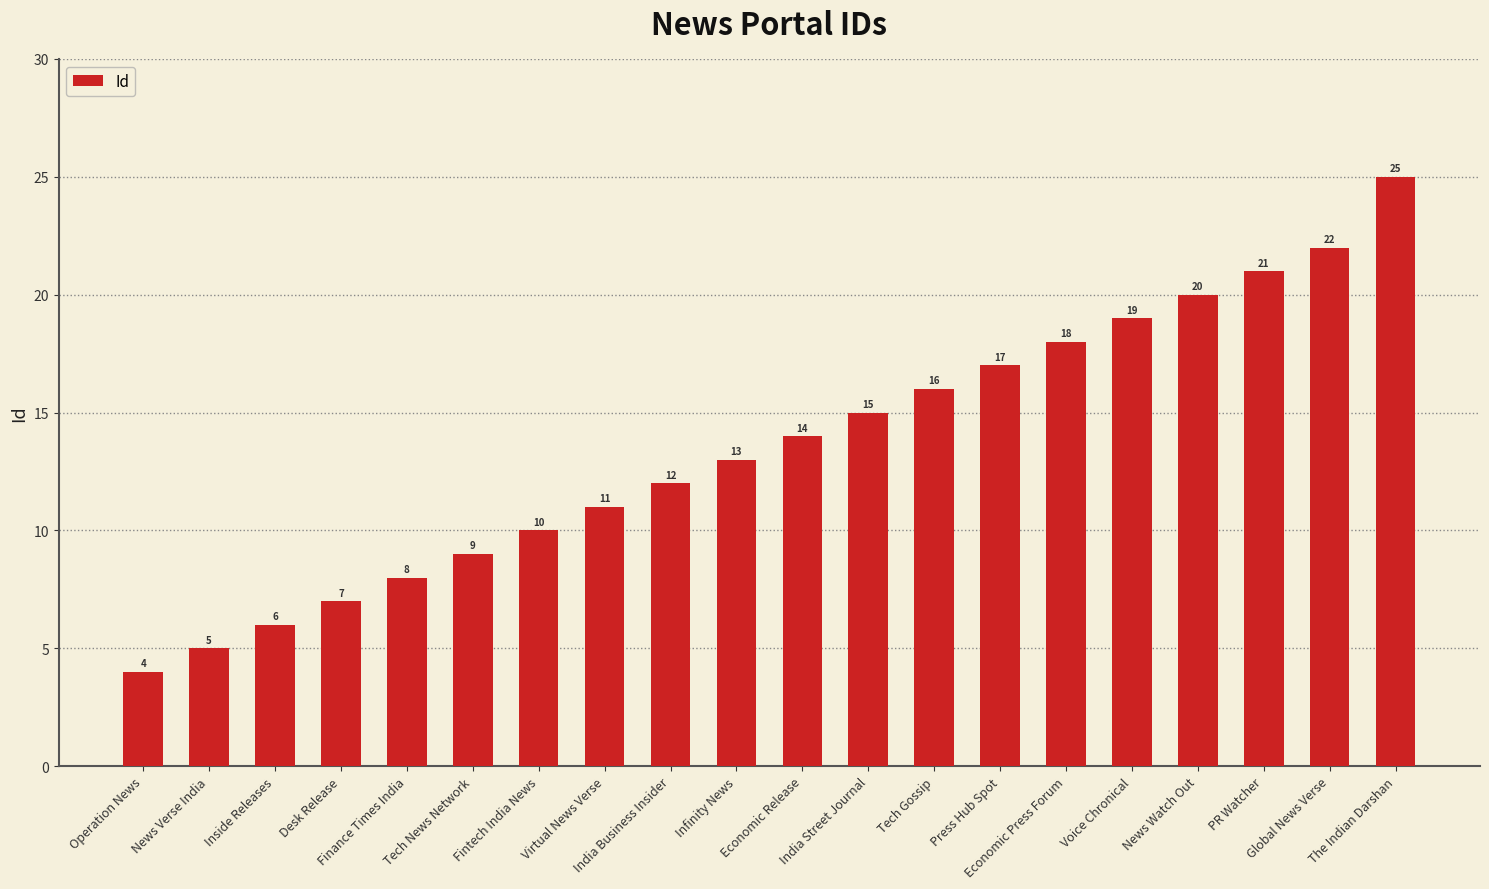

How many values are below 14?

10